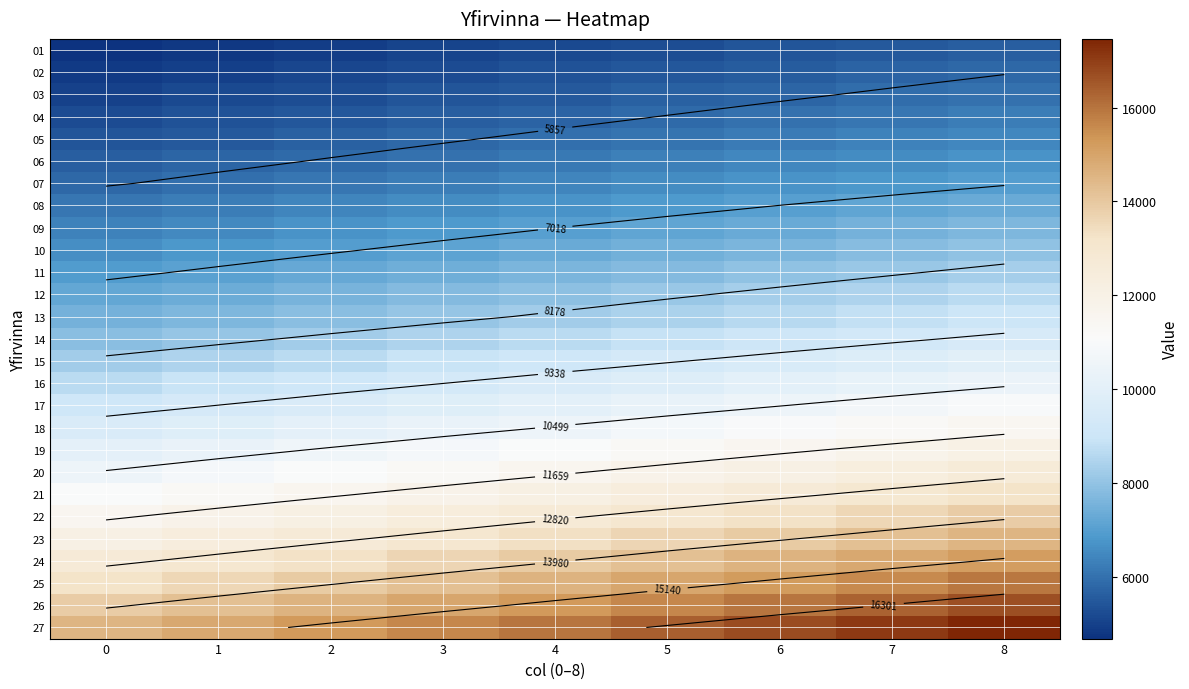

Is the value of 03 at 3 greater than the value of 18 at 8?

No